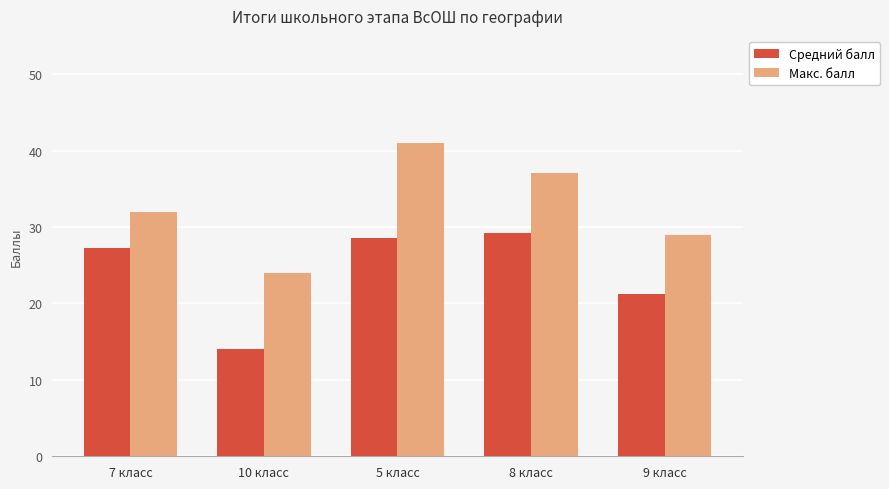

What is the difference between the highest and lowest values at 5 класс?

12.5